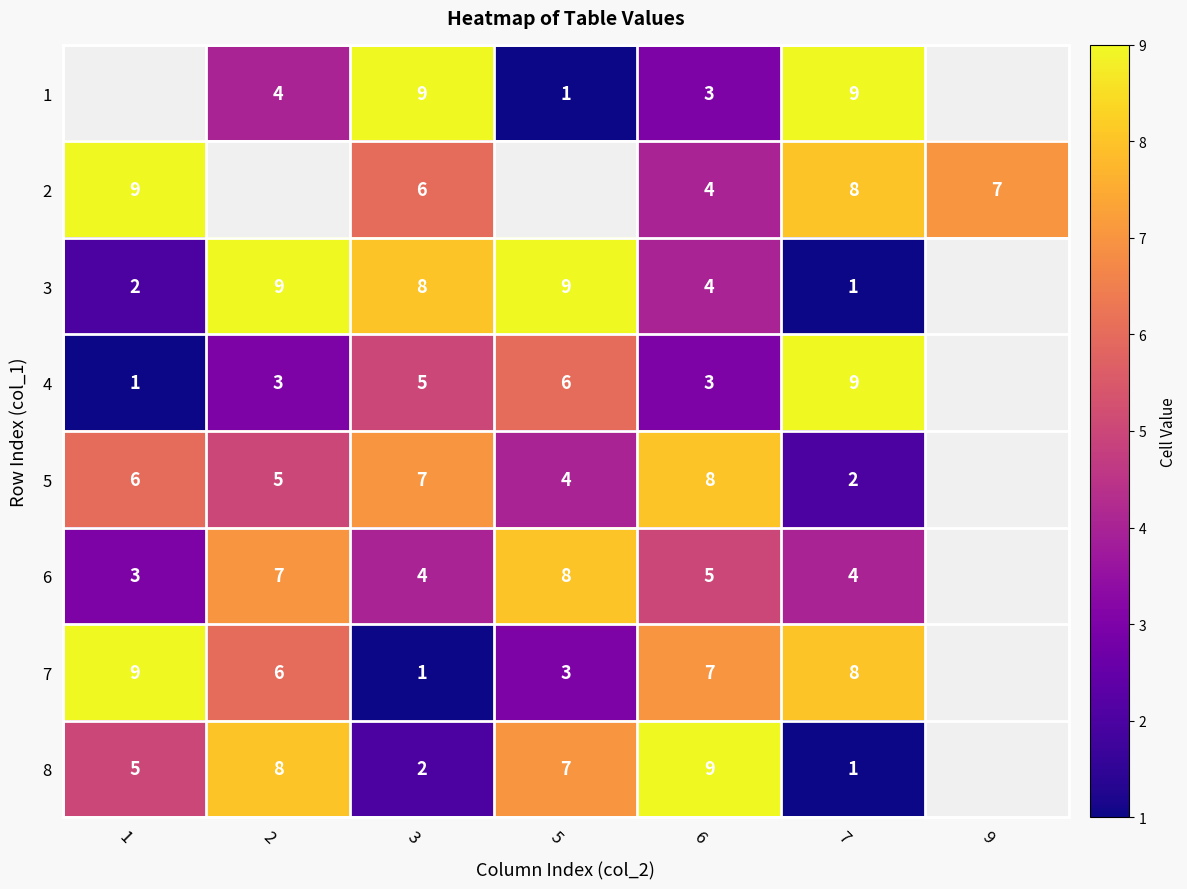

The value of 6 at 5 is 11.4. True or false?

False